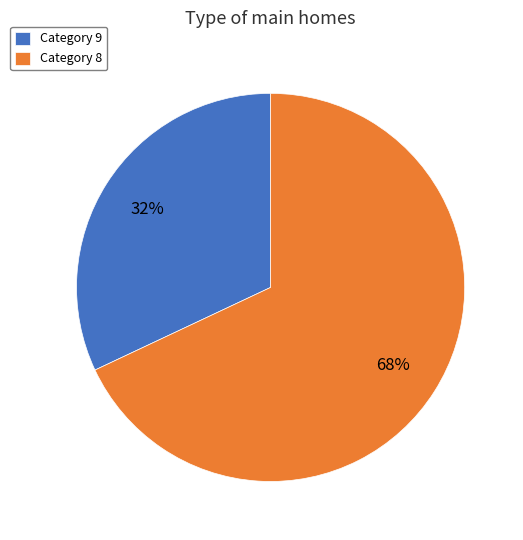

Which has a higher value, Category 8 or Category 9?

Category 8